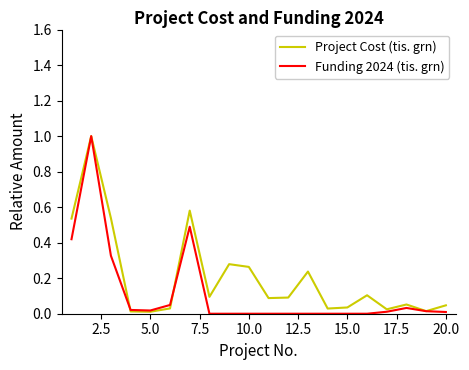

What is the maximum value shown in the chart?

1.0